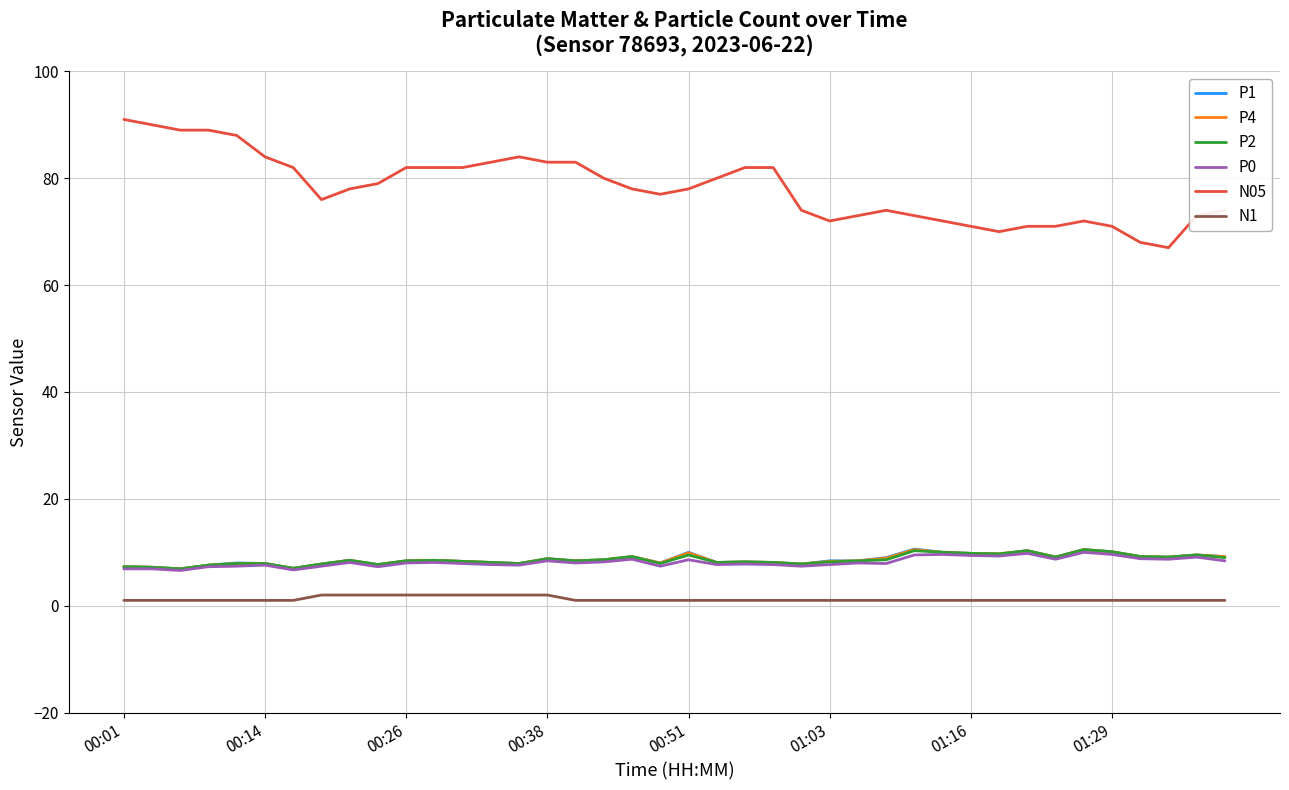

What is the lowest value of the P1 series?

6.9